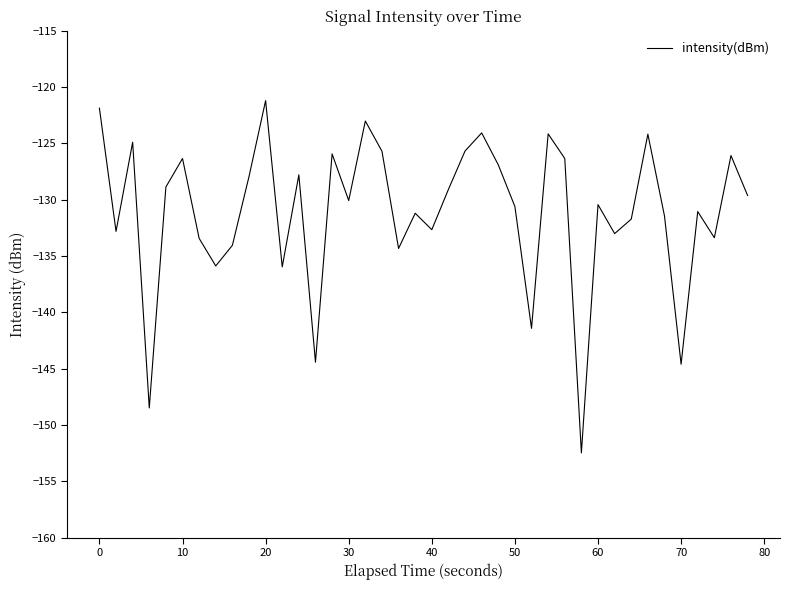

What is the minimum value shown in the chart?

-152.5